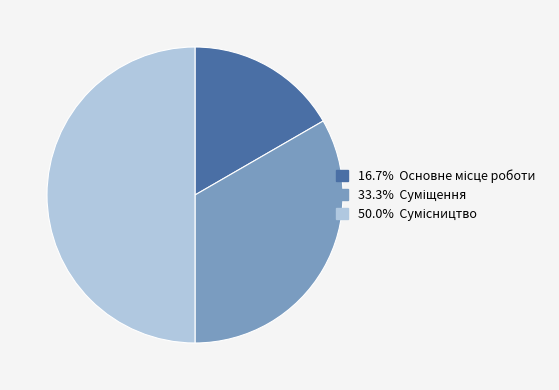

Which category has the biggest portion of the pie?

Сумісництво